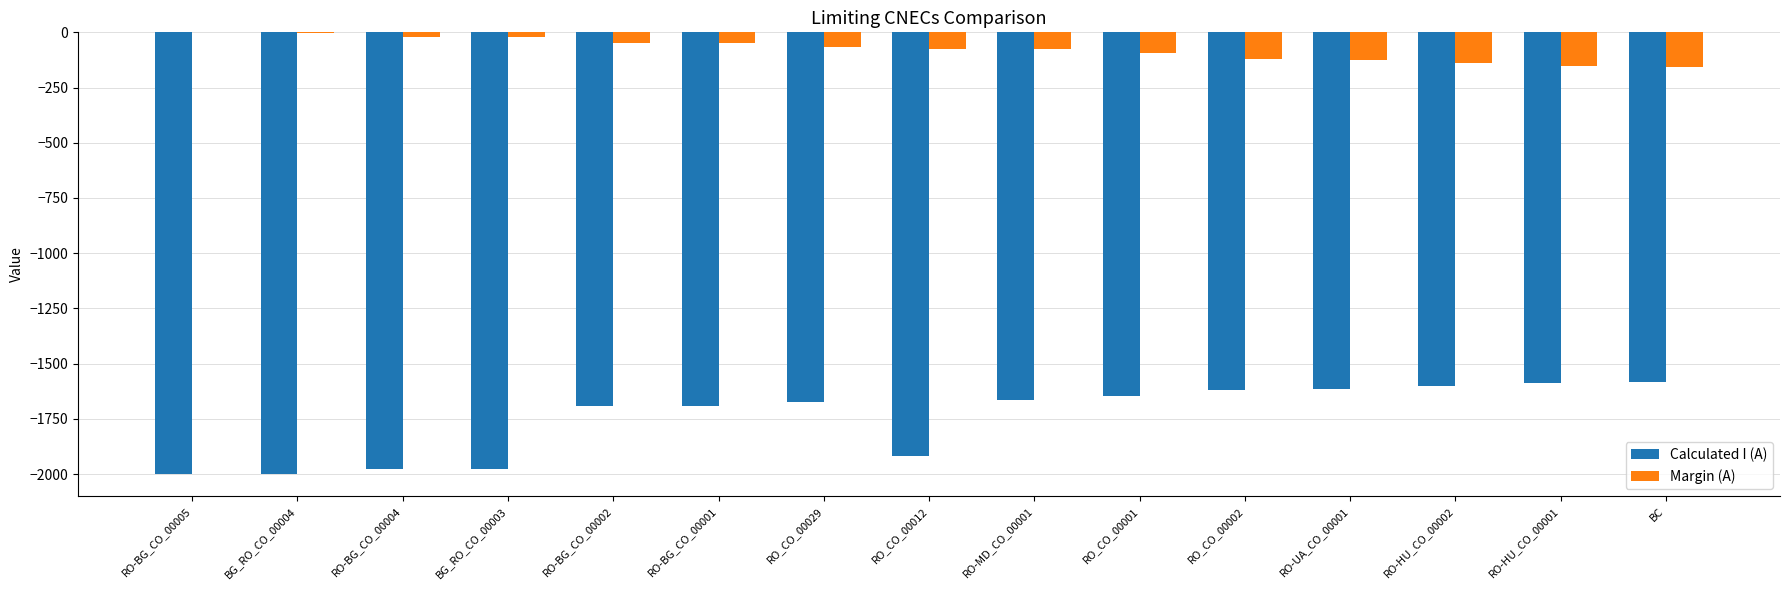

Is the value of Calculated I (A) at RO_CO_00012 greater than the value of Margin (A) at BG_RO_CO_00004?

No